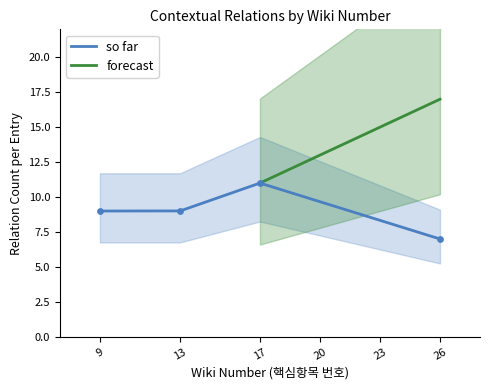

What is the minimum value for so far?

7.0